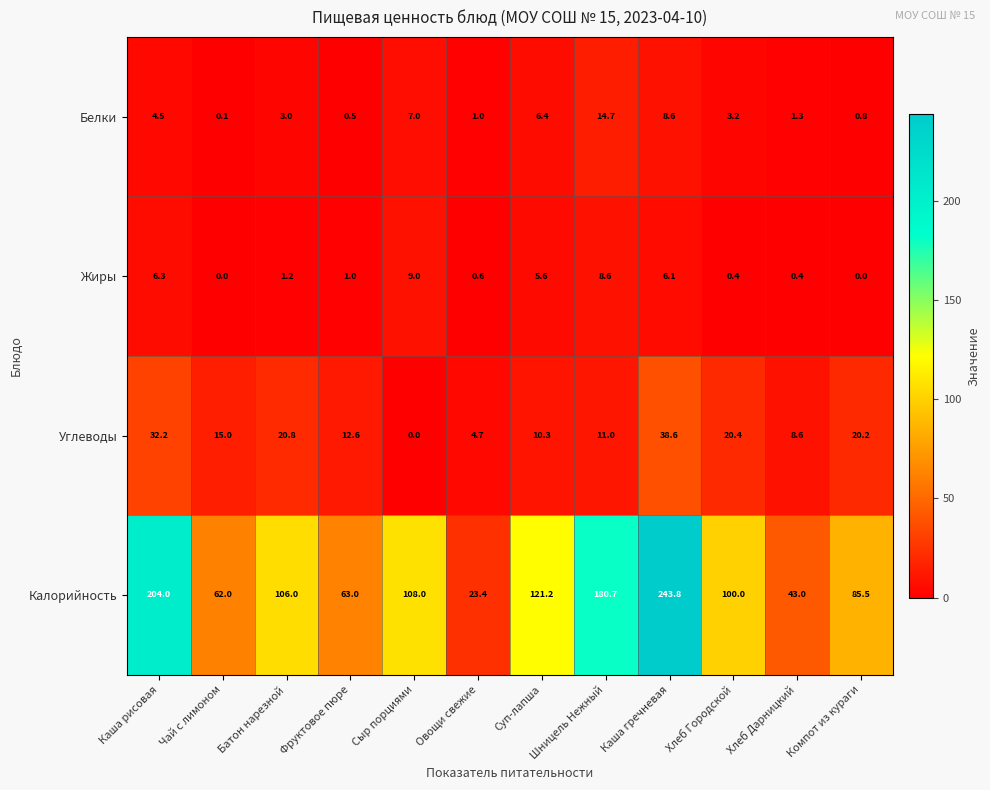

At how many categories does at least one series exceed 120?

4